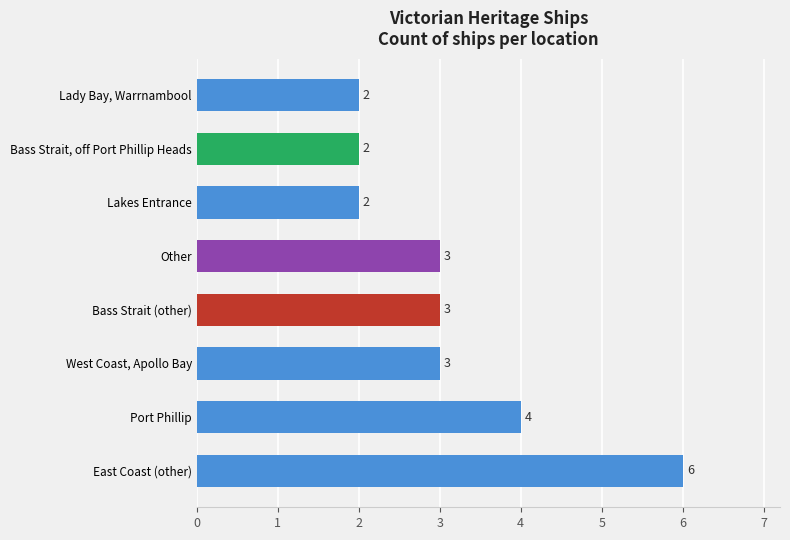

Which has a higher value, Bass Strait (other) or Lady Bay, Warrnambool?

Bass Strait (other)